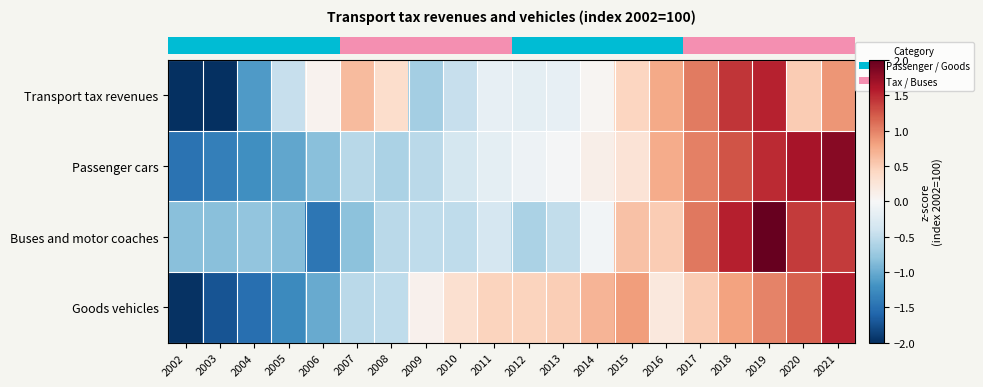

At which category is the sum across all series the highest?

2019